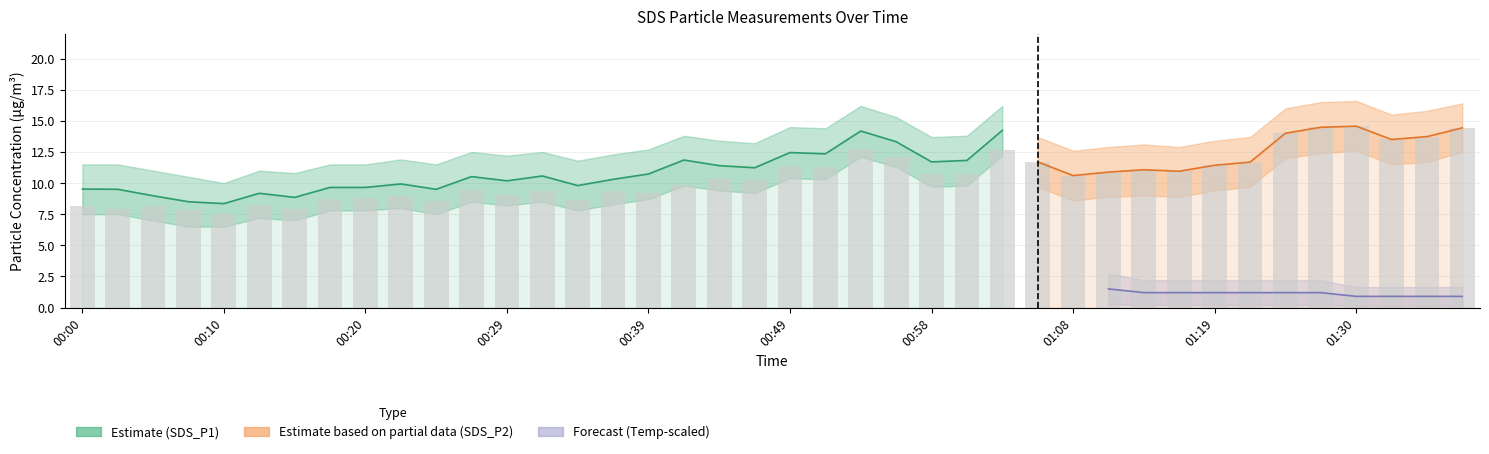

What is the difference between the SDS_P2 values at 00:22 and 00:27?

0.5